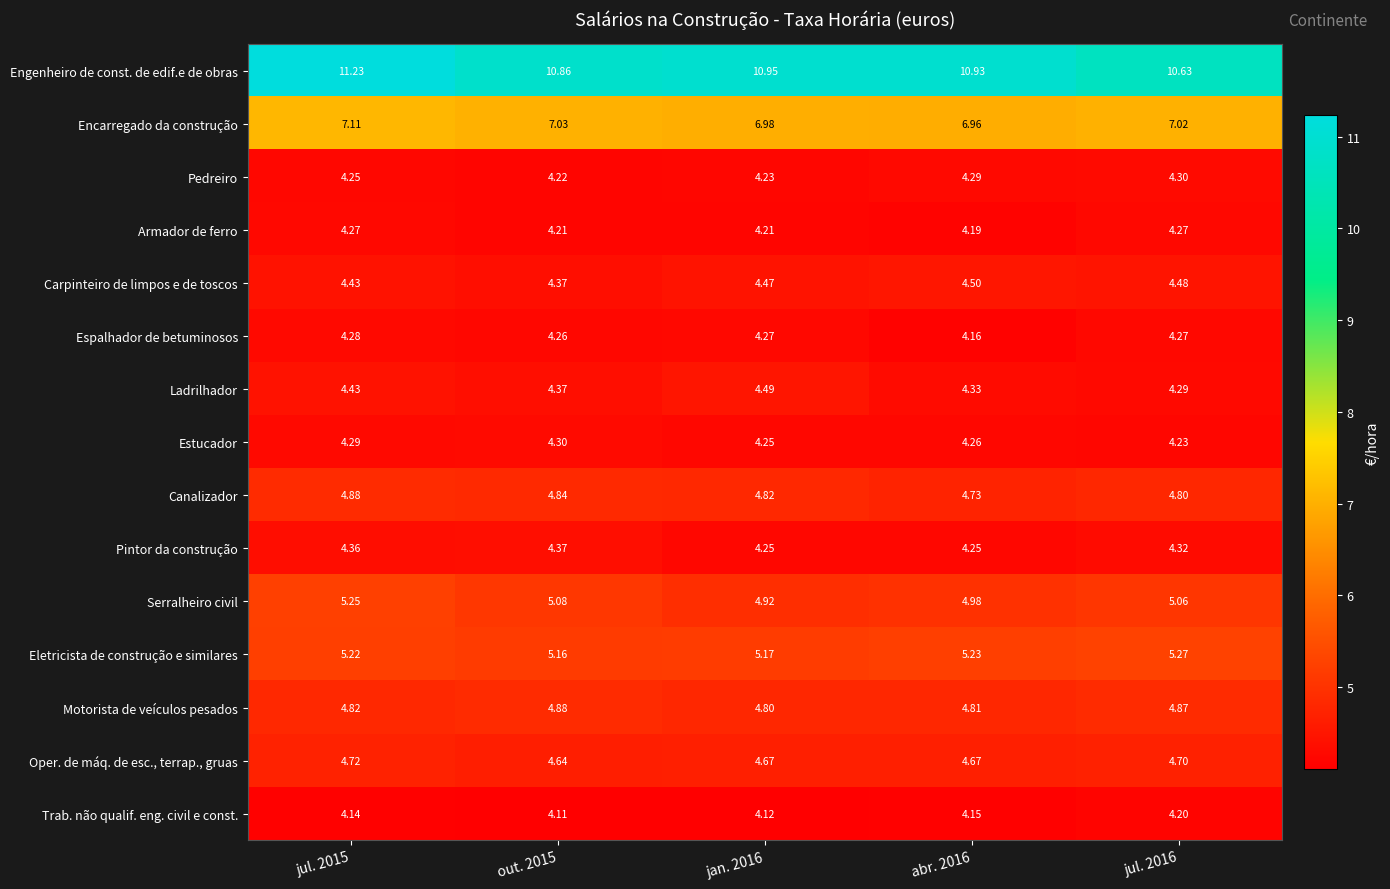

Which series changed the most between jul. 2015 and jan. 2016?

Serralheiro civil